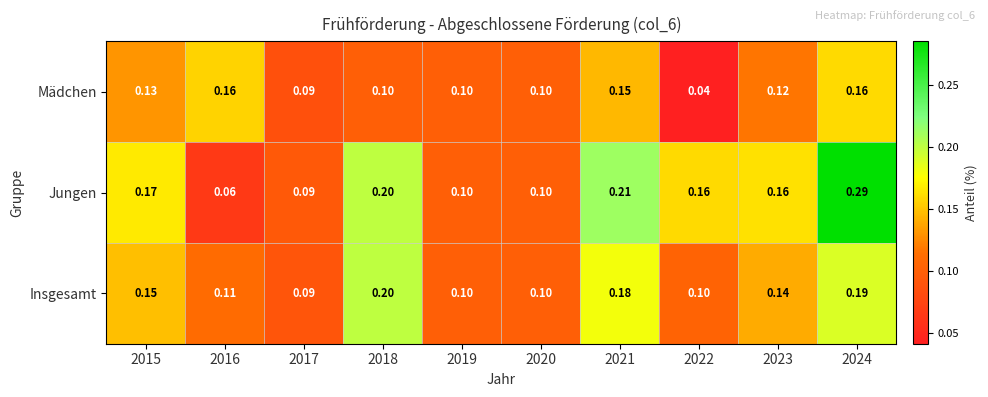

List the series in order of their peak value, highest first.

Jungen, Insgesamt, Mädchen